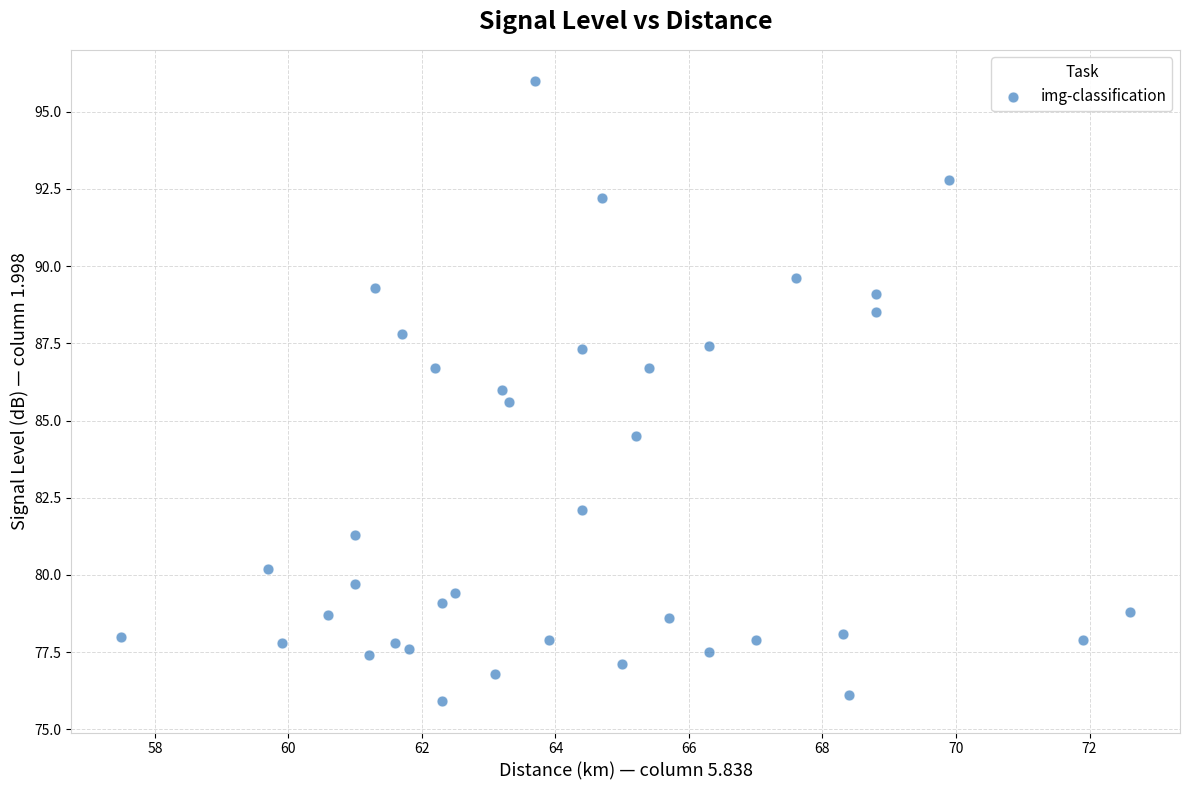

What is the range of X values (max minus min)?

15.1